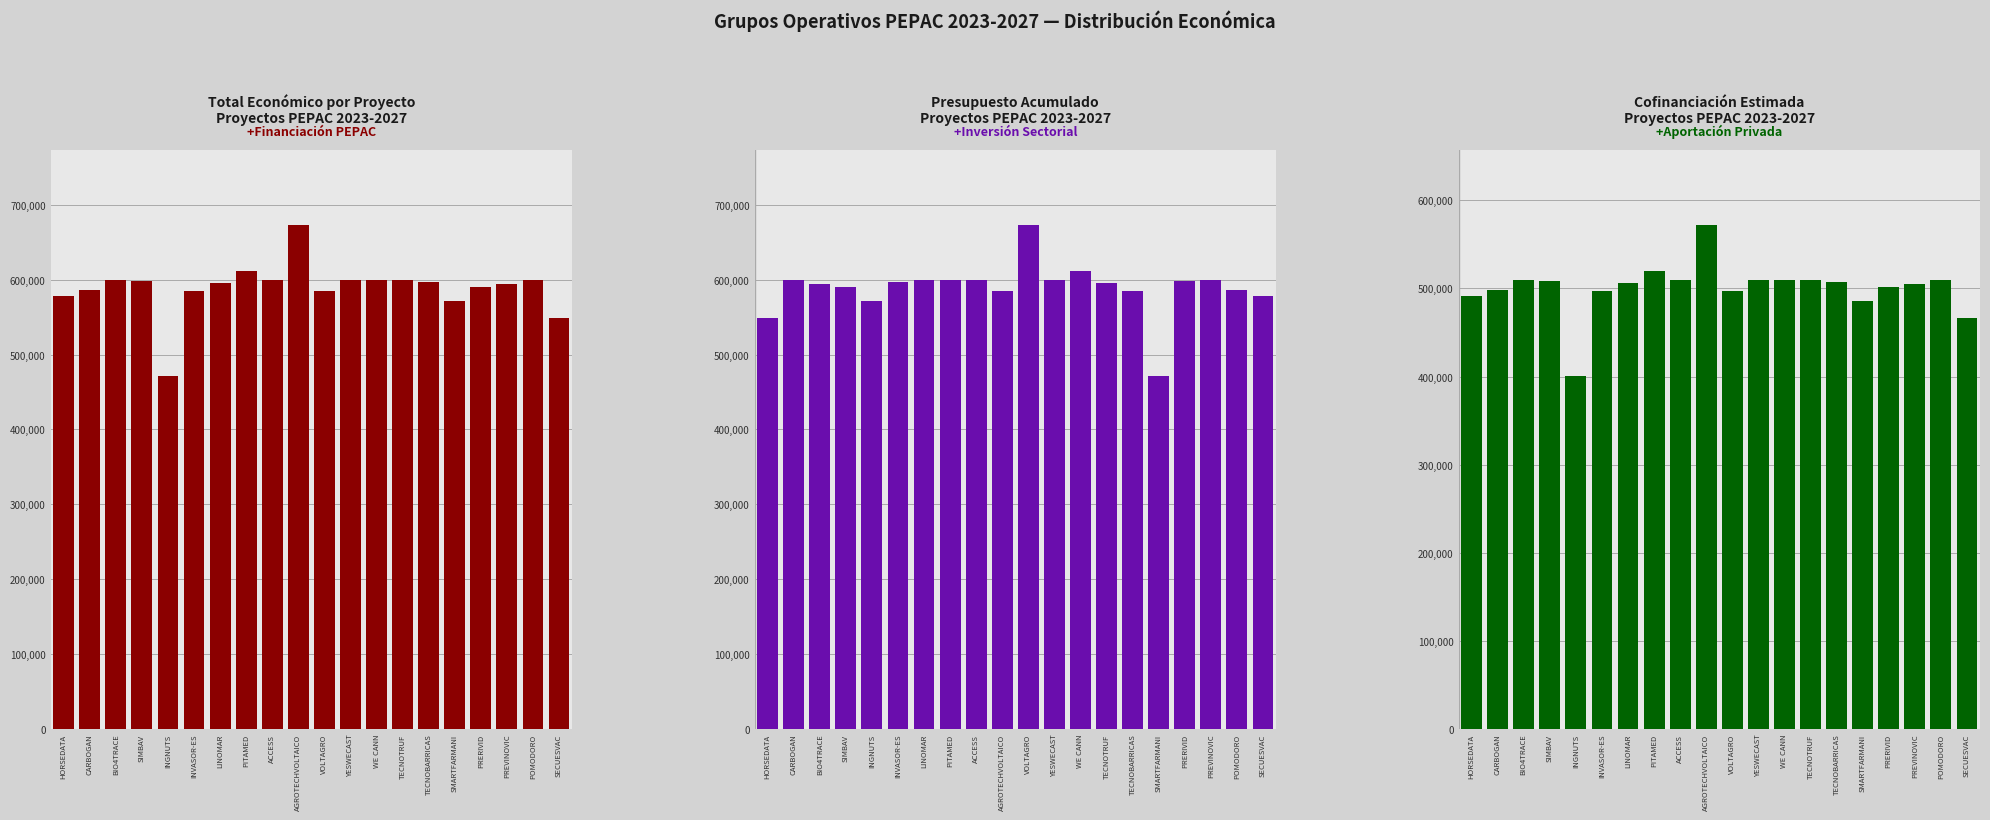

At INGNUTS, list the series in order from largest to smallest.

Presupuesto Acumulado, Total Económico por Proyecto, Cofinanciación Estimada